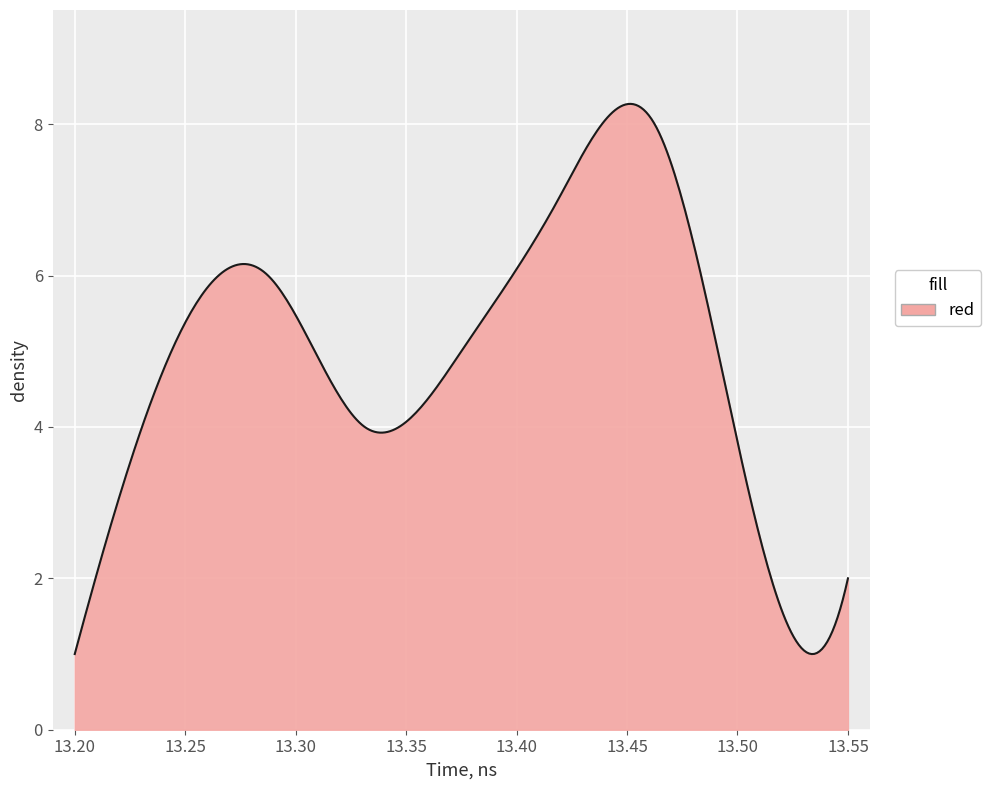

How many lines are shown in the chart?

1